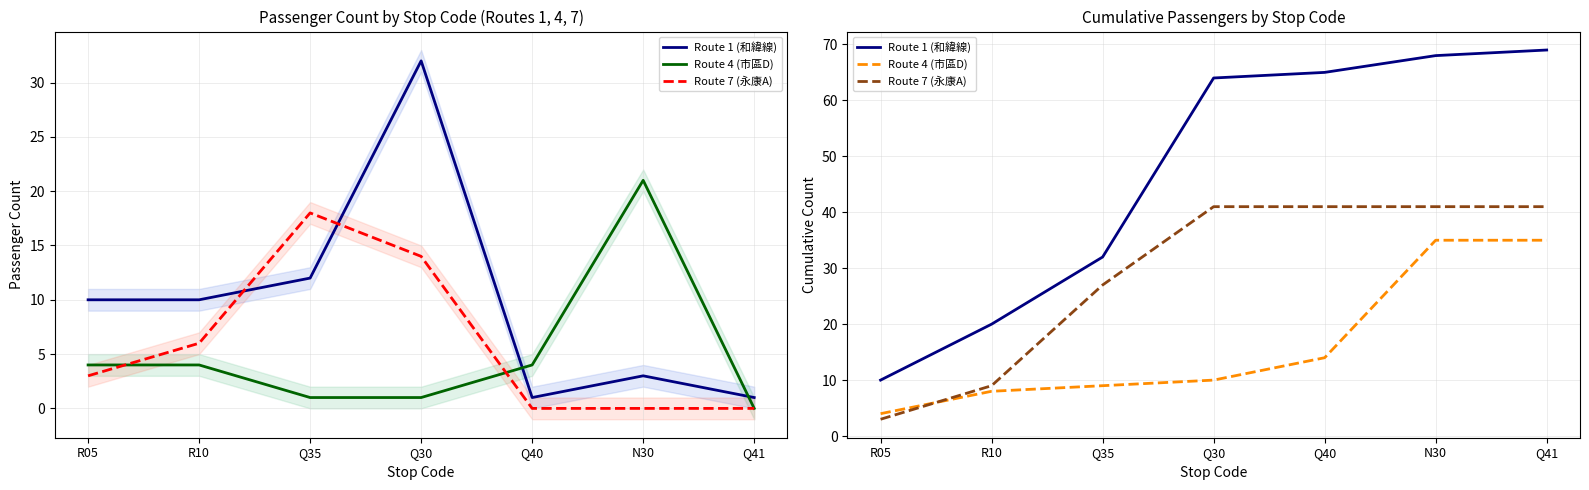

How many Route 7 (永康A) values are between 9 and 41?

6